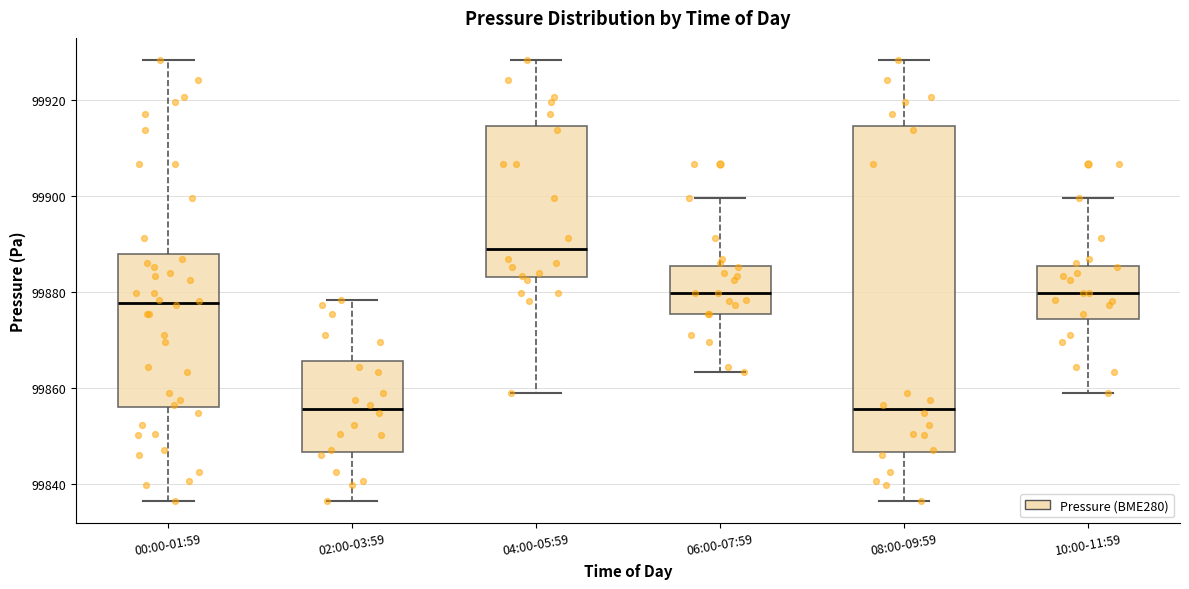

Reading left to right, transcribe this box plot: for each box, give where its median line is, the range the box spans, and where its two whiskers end, as read against the y-axis. The values are not printed on the chart, so give them approximately, as read against the axis.

00:00-01:59: median 99878, box 99856 to 99888, whiskers 99836 to 99928
02:00-03:59: median 99856, box 99846 to 99866, whiskers 99836 to 99878
04:00-05:59: median 99888, box 99882 to 99914, whiskers 99858 to 99928
06:00-07:59: median 99880, box 99876 to 99886, whiskers 99864 to 99900
08:00-09:59: median 99856, box 99846 to 99914, whiskers 99836 to 99928
10:00-11:59: median 99880, box 99874 to 99886, whiskers 99858 to 99900